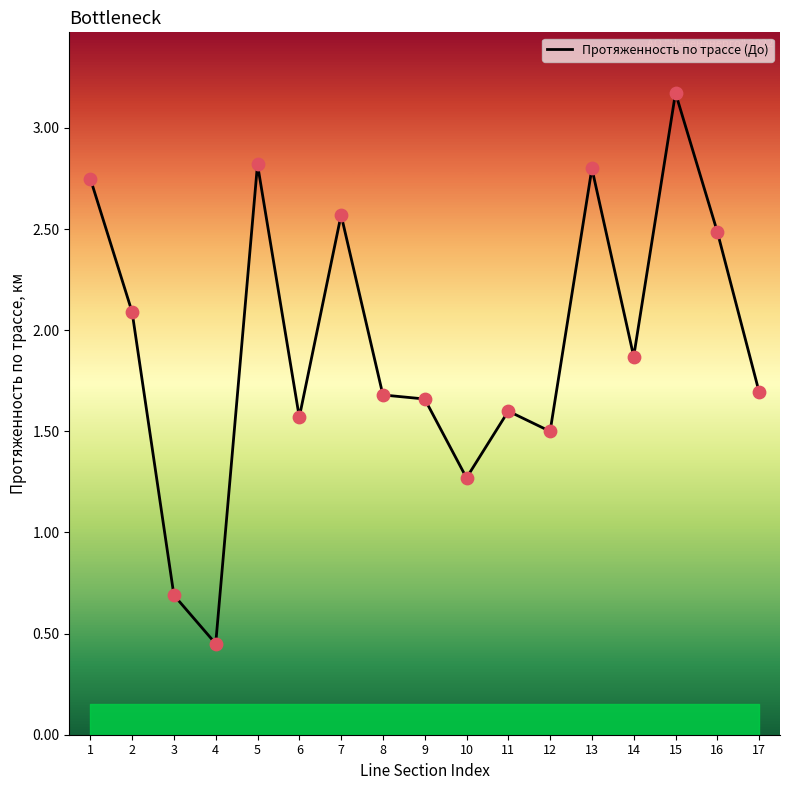

Between 2 and 17, which is larger?

2